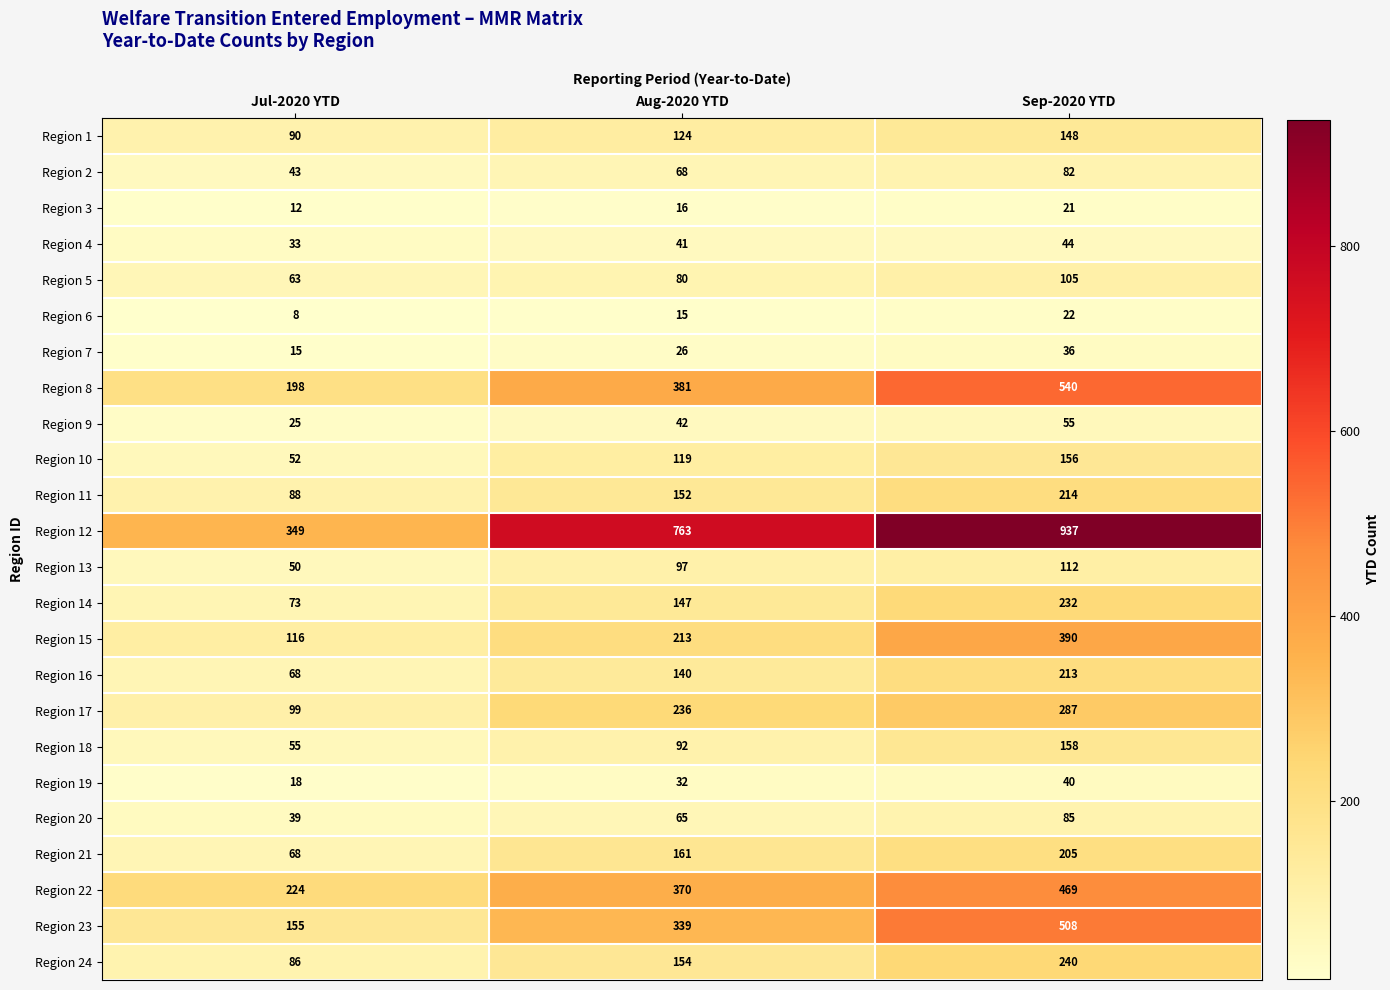

At which label is Region 22 closest to 346?

Aug-2020 YTD